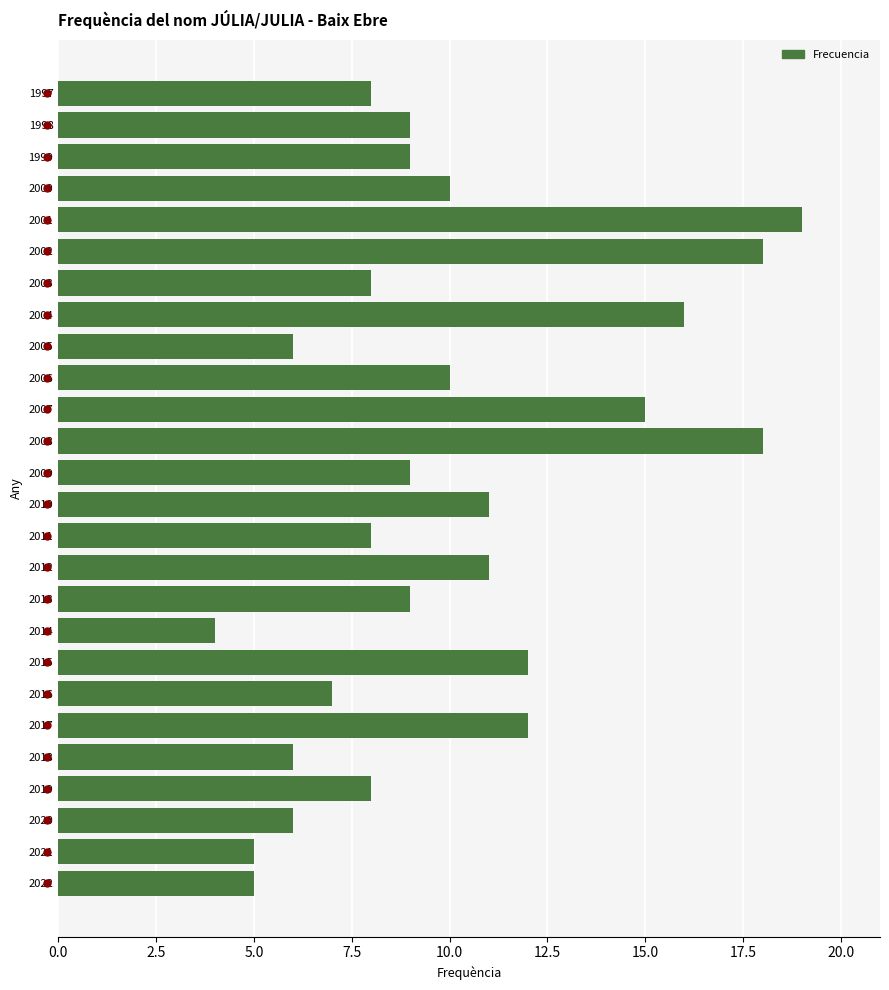

Which label corresponds to the smallest value in the chart?

2014